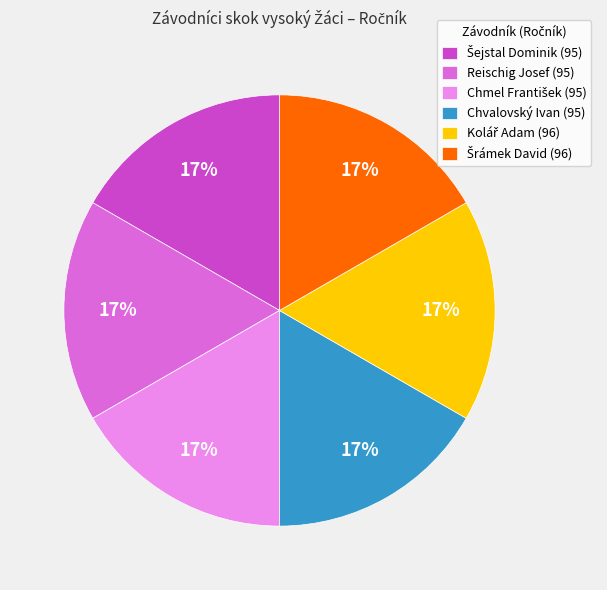

To the nearest percent, what percentage of the pie is Reischig Josef (95)?

17%